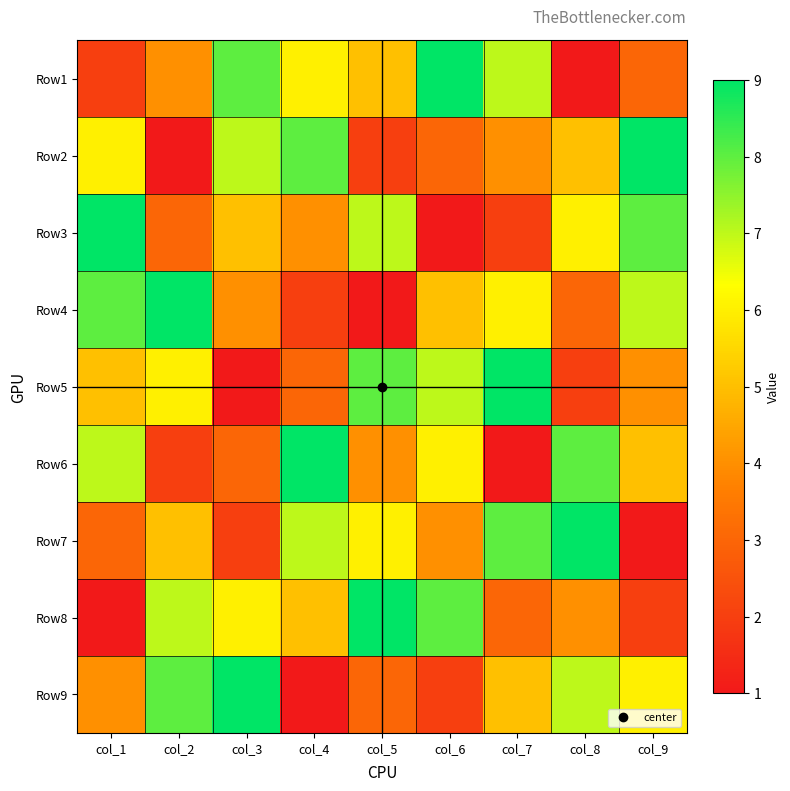

At which category does the chart reach its minimum across all series?

col_8